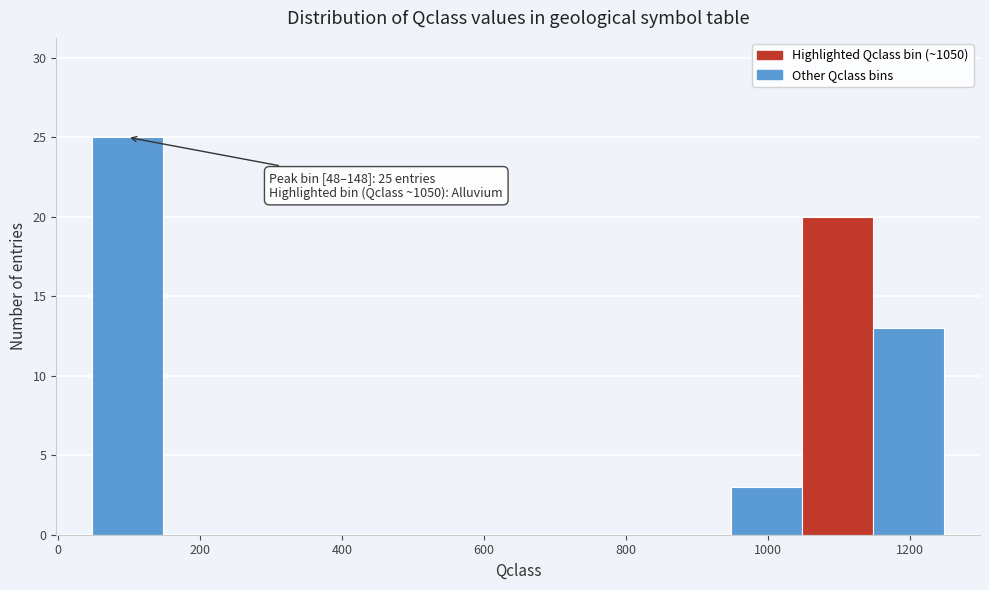

Which range on the x-axis has the tallest bar?

48 to 148